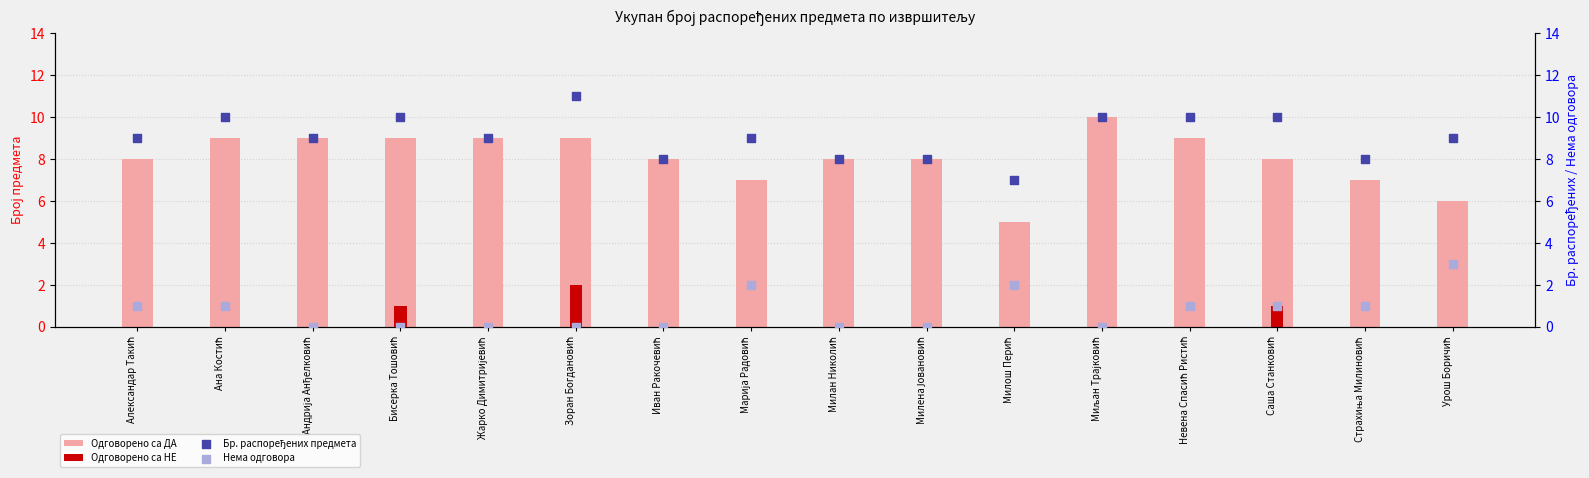

What are all the series names shown in the legend?

Одговорено са ДА, Одговорено са НЕ, Бр. распоређених предмета, Нема одговора